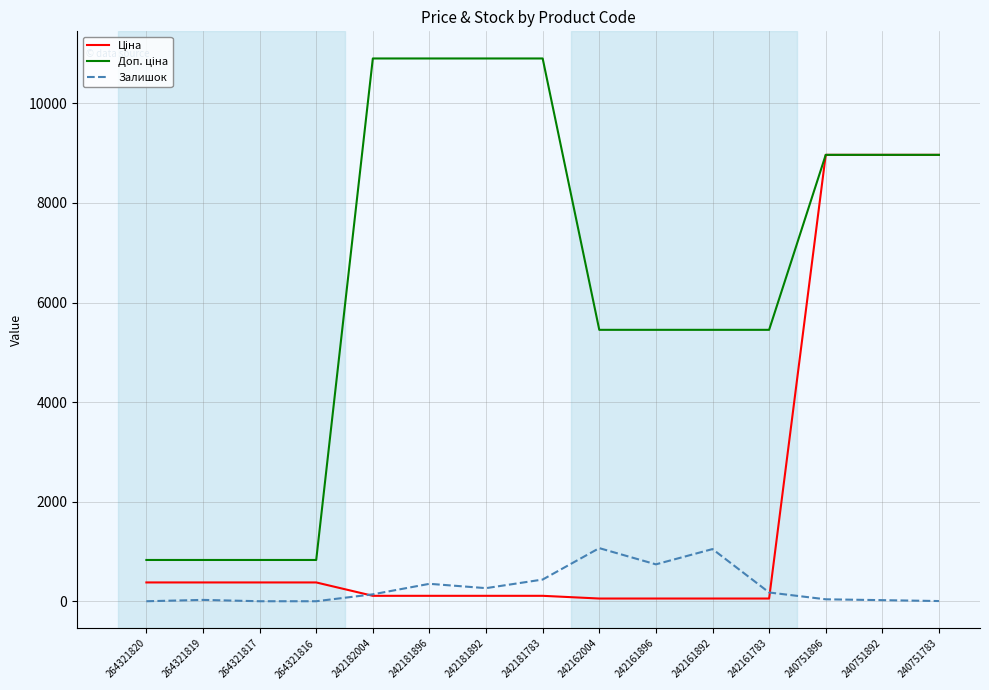

The value of Залишок at 264321820 is -695.4. True or false?

False